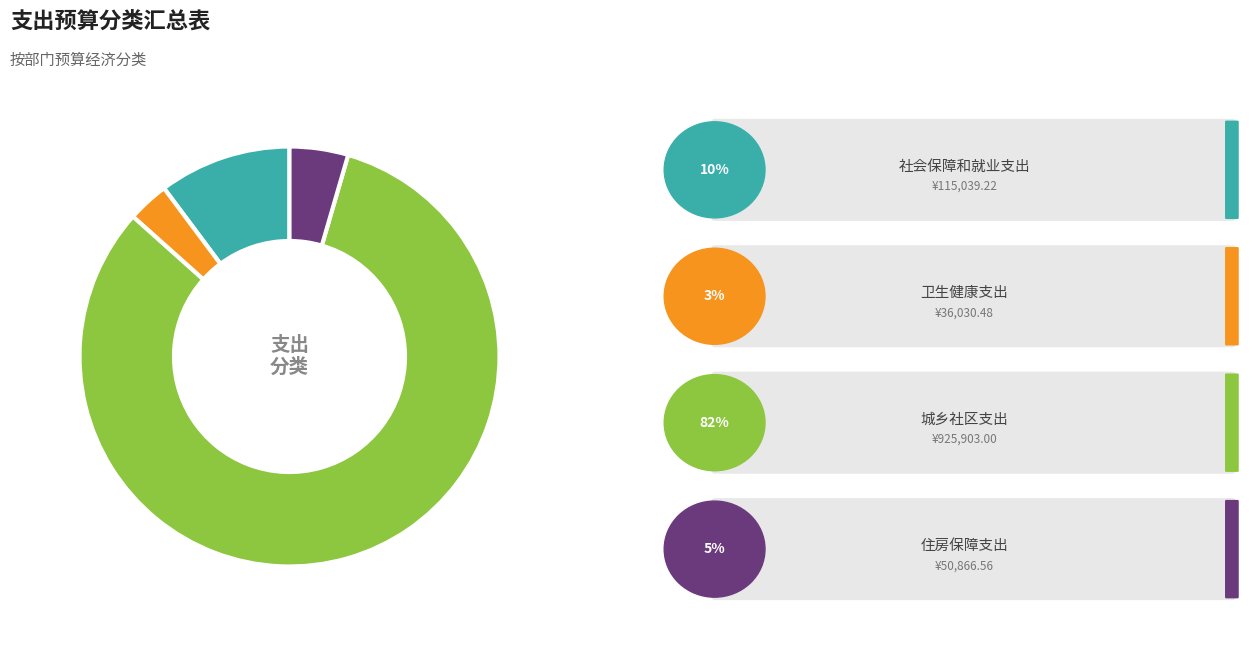

Is there any slice that represents more than half of the pie?

Yes